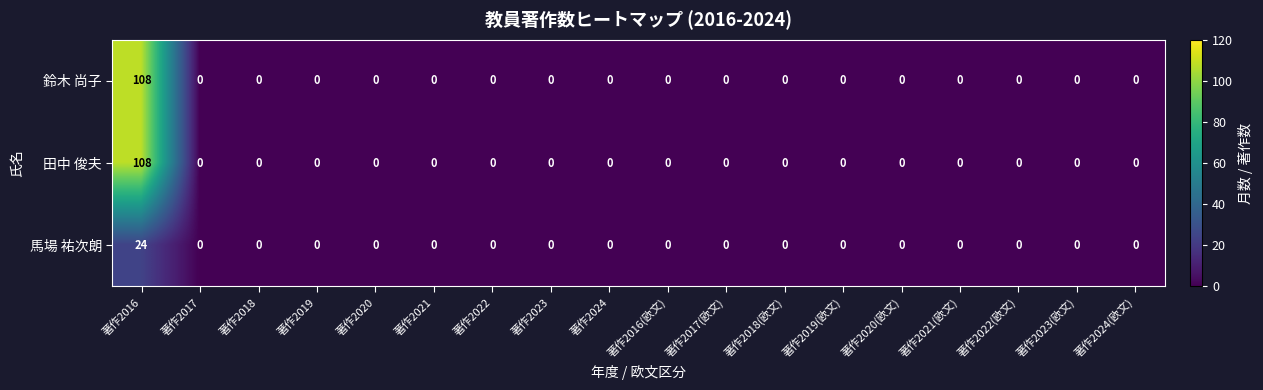

The 鈴木 尚子 series shows -61 at 著作2023. True or false?

False